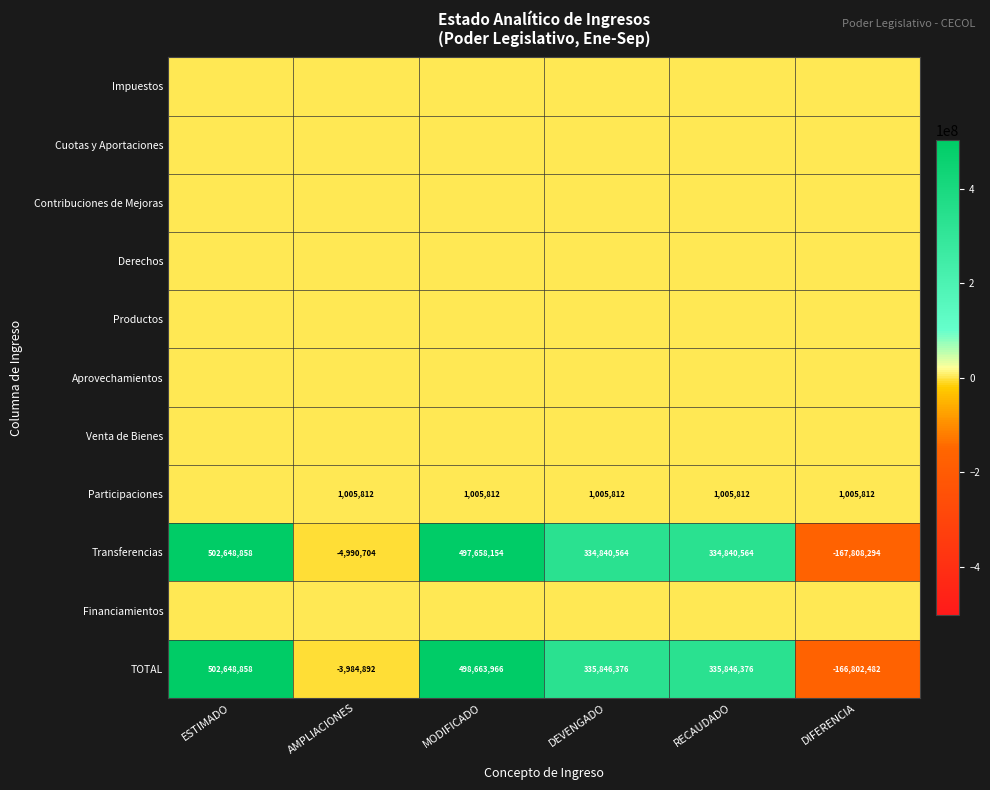

The Transferencias series shows 334840564 at RECAUDADO. True or false?

True